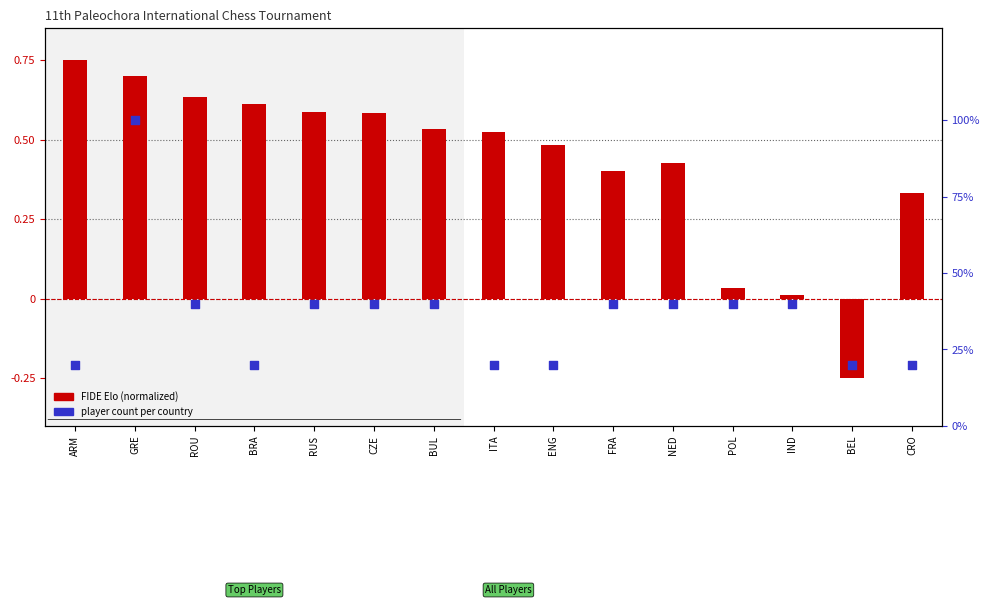

At how many categories does at least one series exceed 61?

1